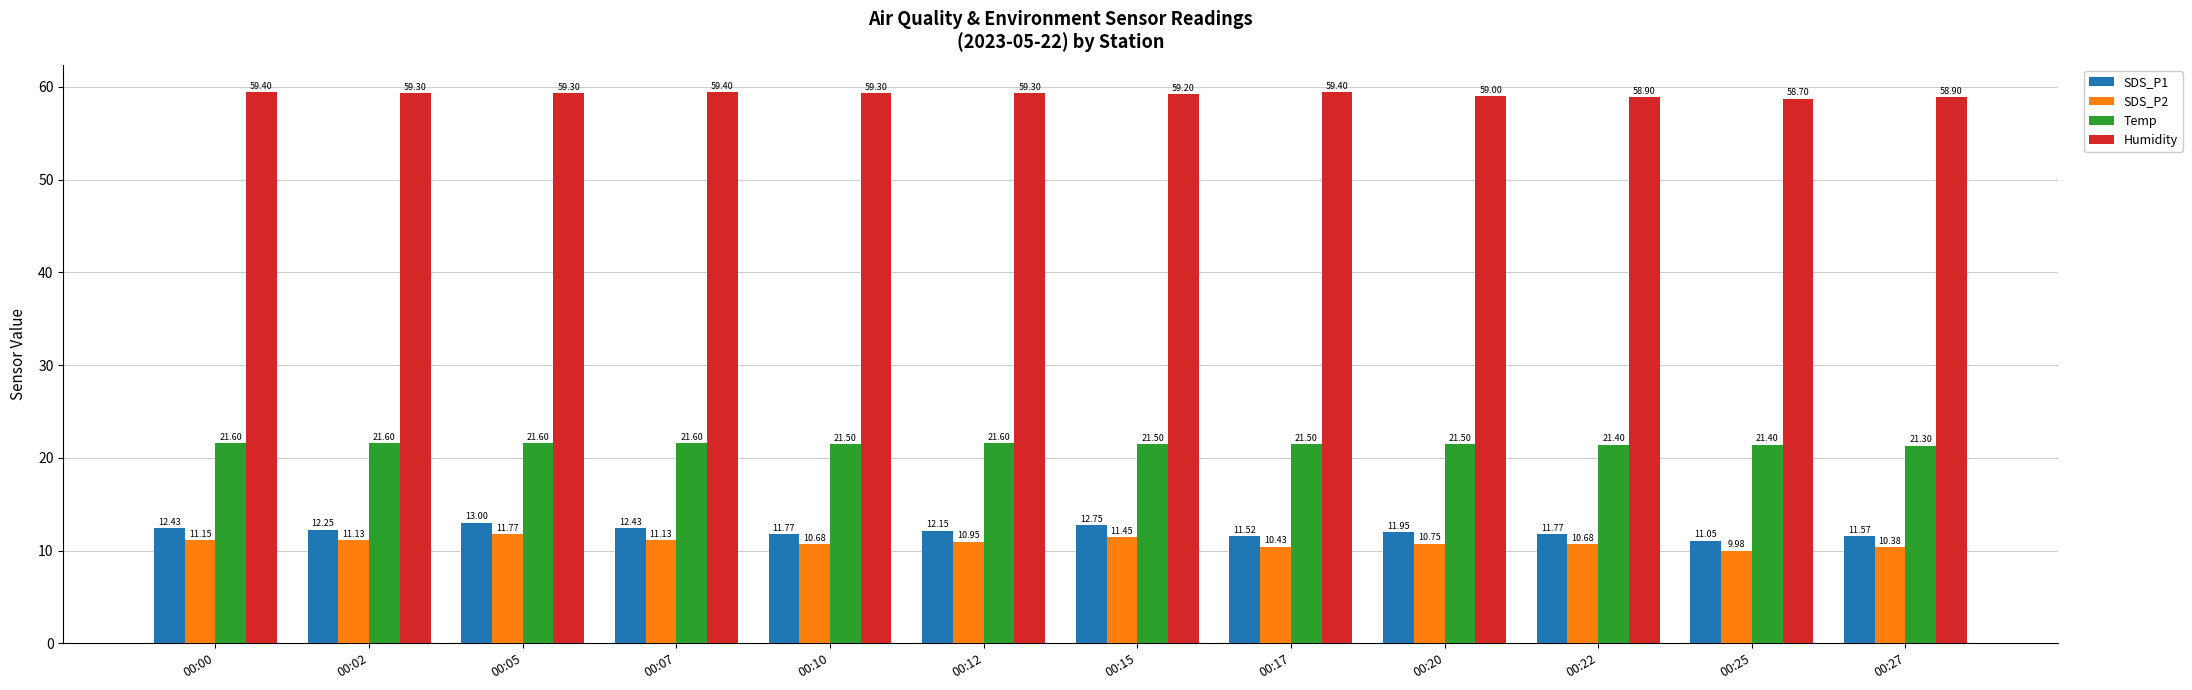

Read the Humidity value at 00:22.

58.9